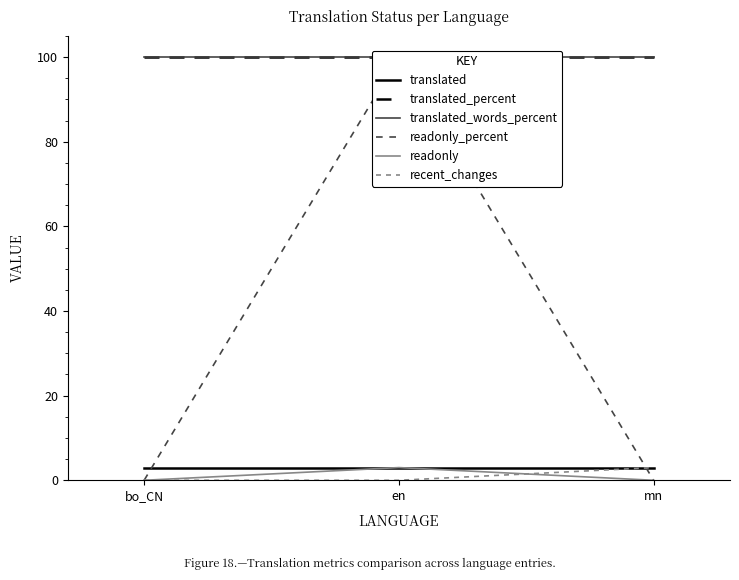

At how many categories does at least one series exceed 8?

3